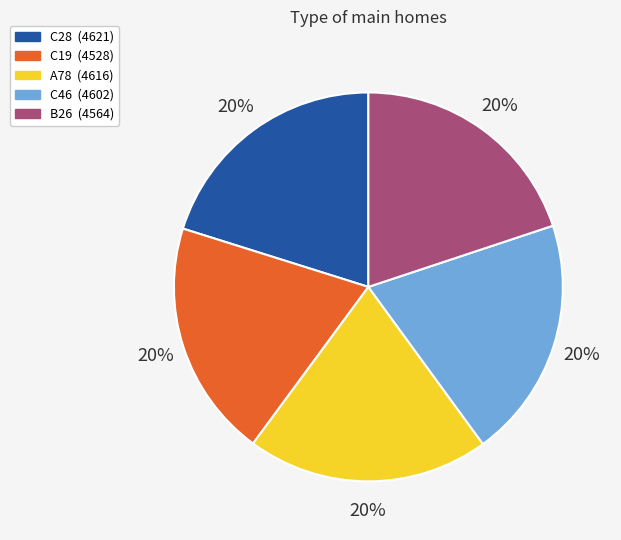

Is it true that C46 is 20% of the pie?

True